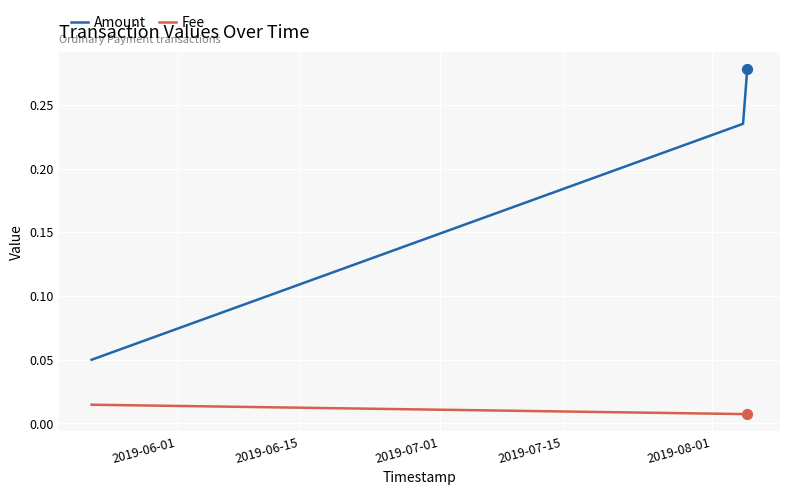

Which series has the largest total across all categories?

Amount